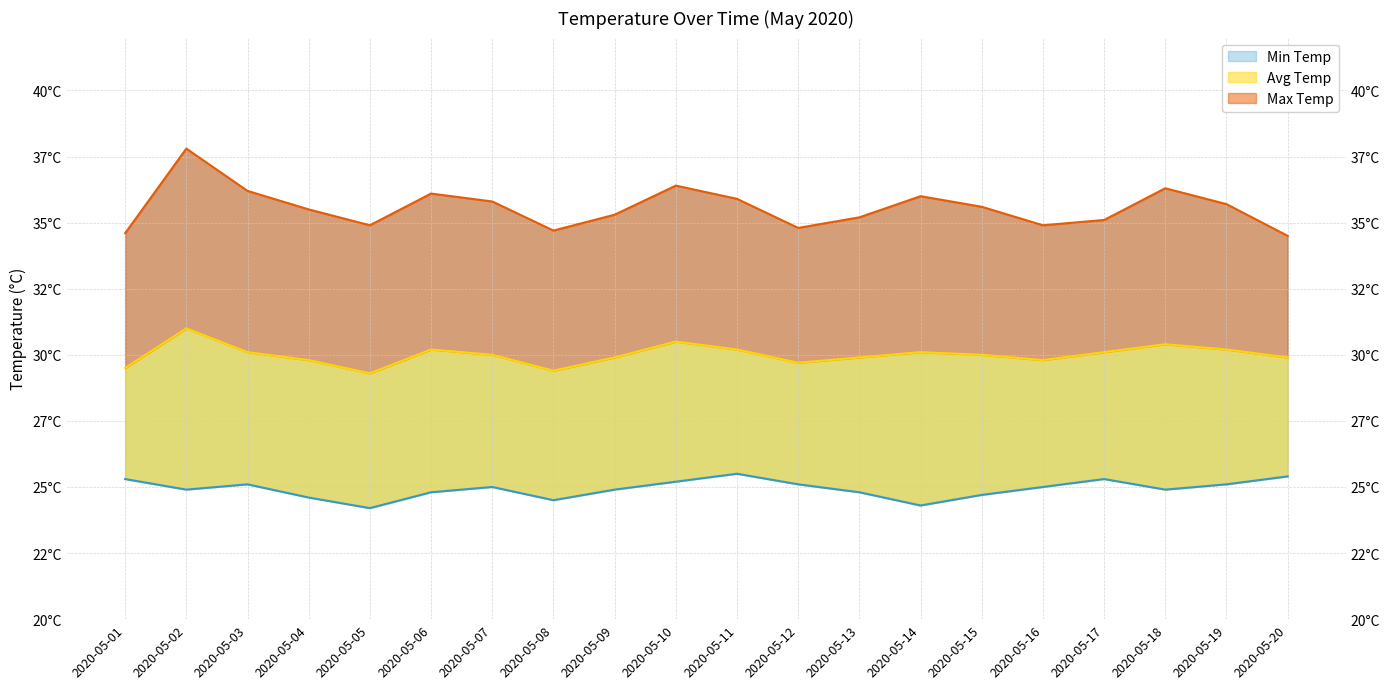

True or false: Avg Temp and Min Temp intersect in this chart.

False